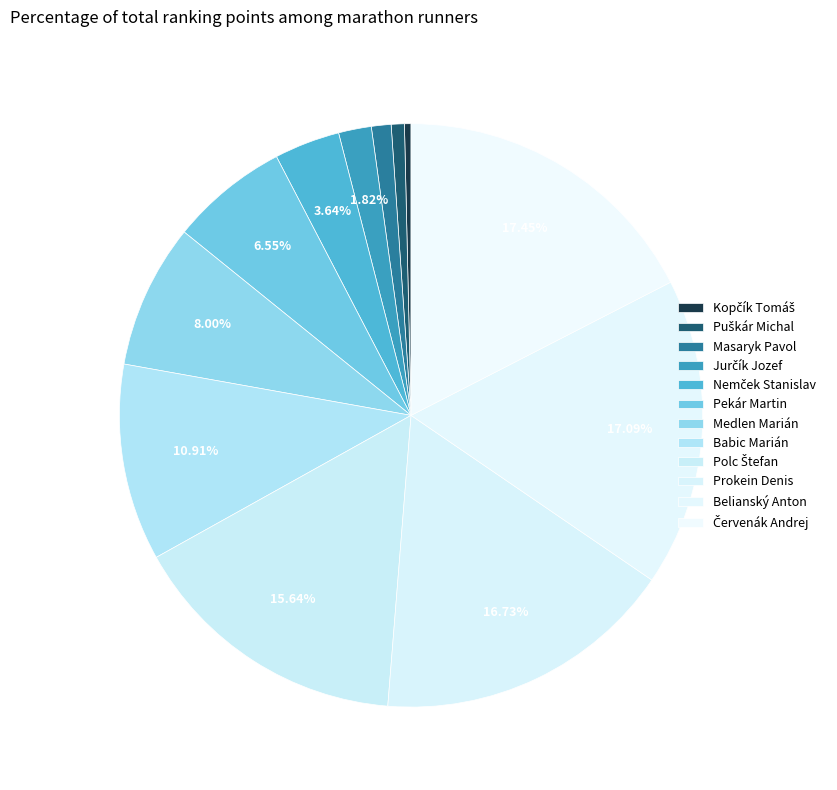

How many segments does this pie chart have?

12